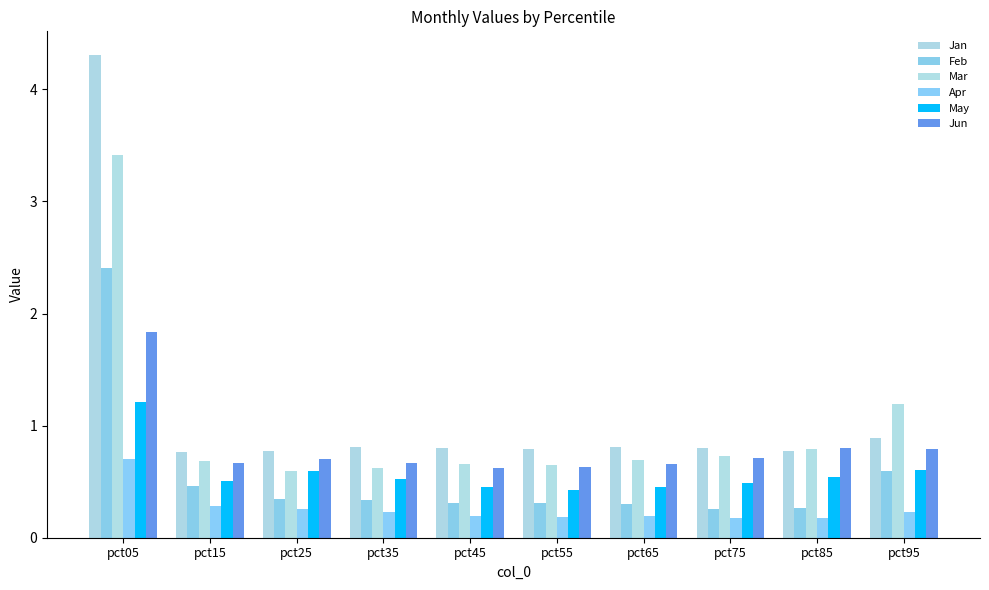

List the series in order of their peak value, lowest first.

Apr, May, Jun, Feb, Mar, Jan